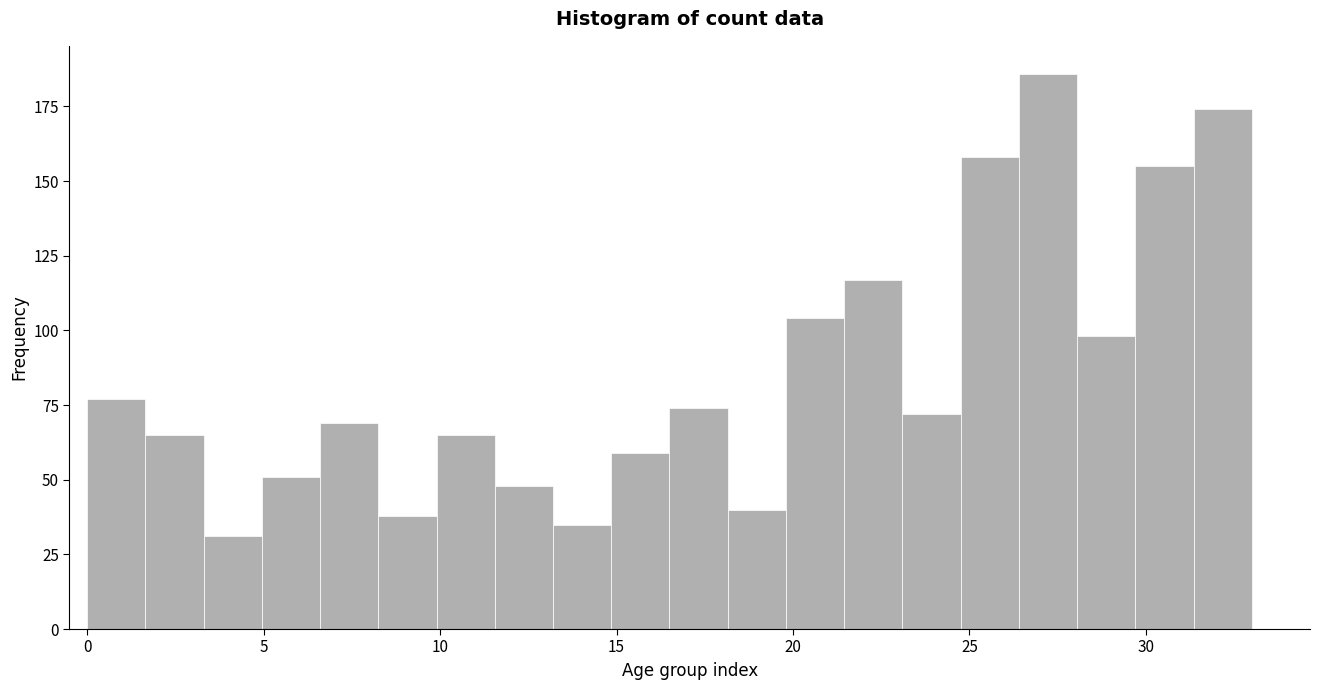

Around what value on the x-axis is the tallest bar? Give the approximate position of its centre, as read against the axis.

27.0